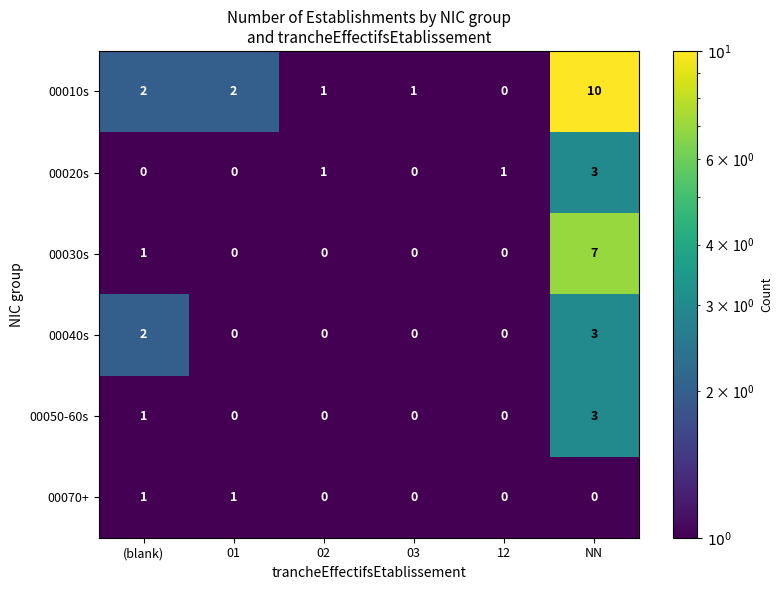

What is the average value of the 00010s series?

3